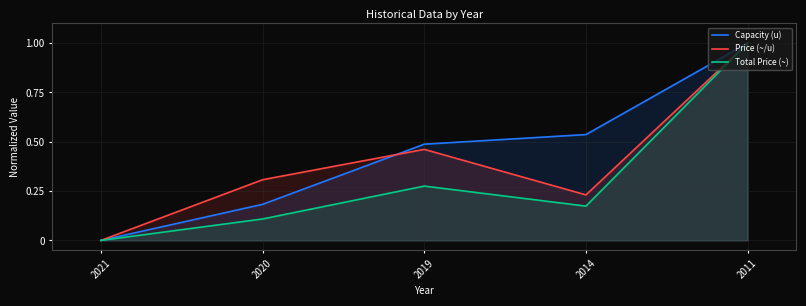

What is the total value across all series at 2011?

3.0